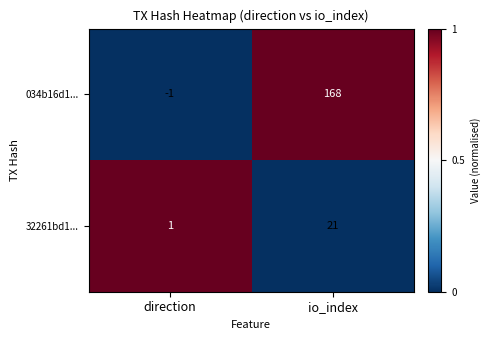

Rank the categories by 034b16d1... value from lowest to highest.

direction, io_index